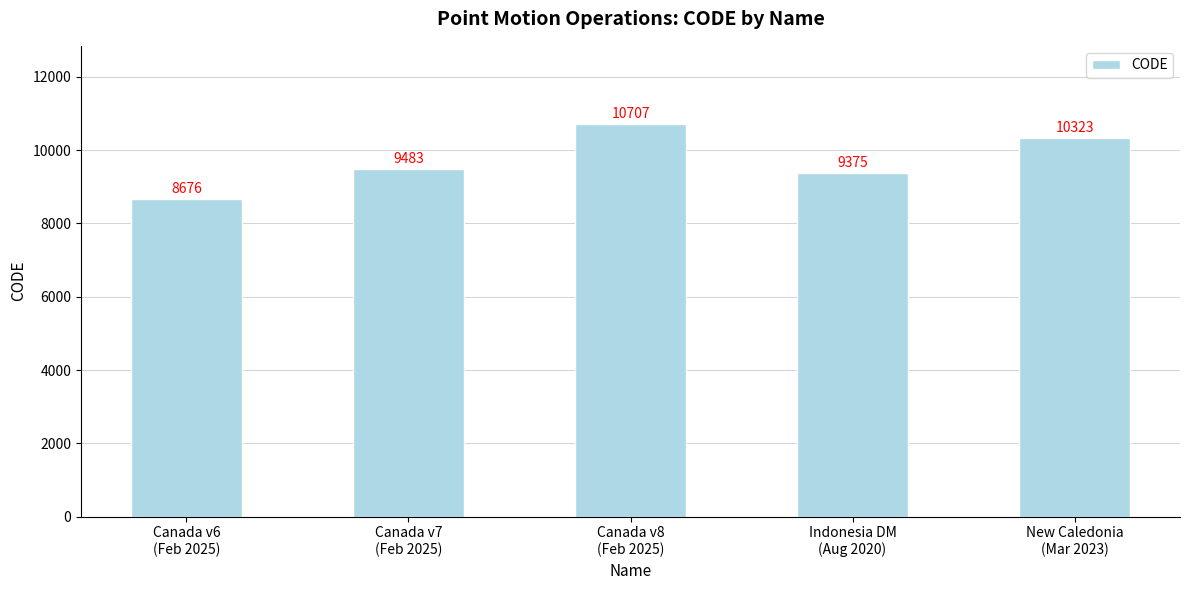

What is the label of the 4th bar from the right?

Canada v7
(Feb 2025)